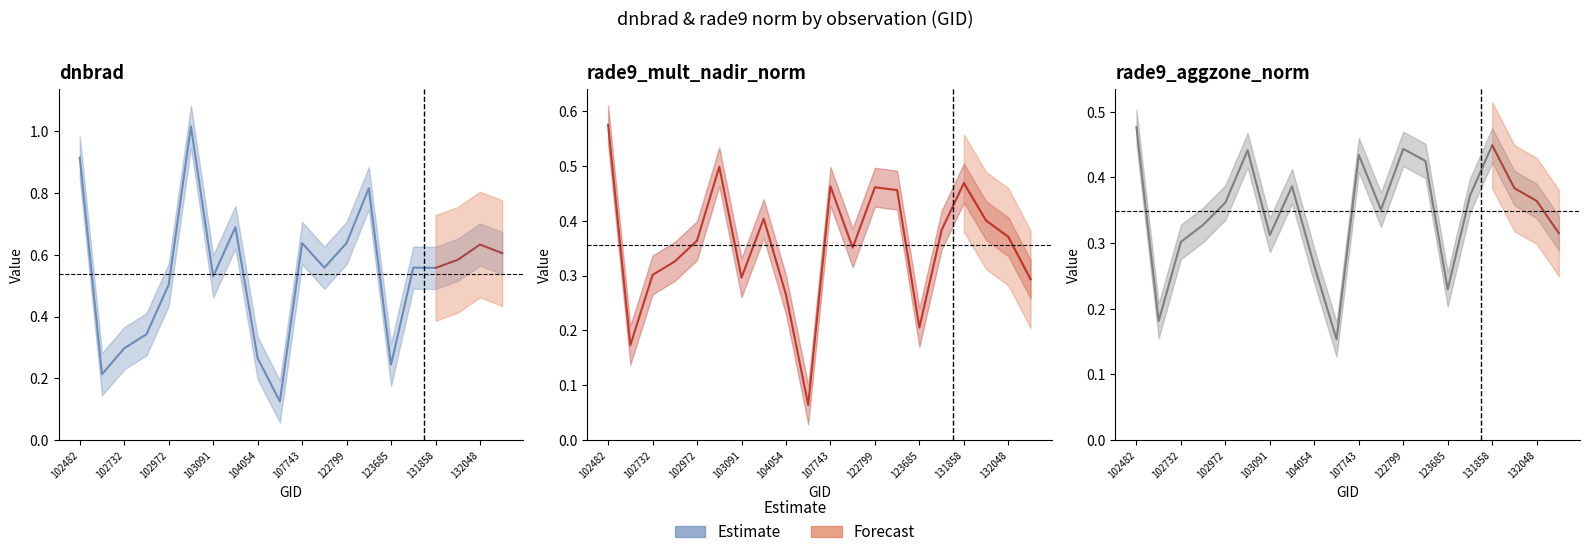

At how many categories does at least one series exceed 0?

20